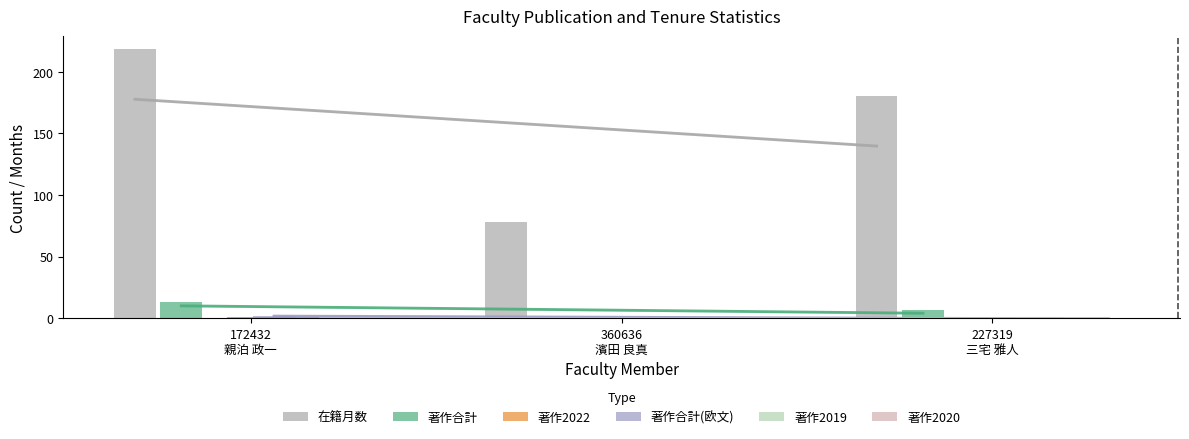

True or false: 在籍月数 has a value of 180 at 227319
三宅 雅人.

True